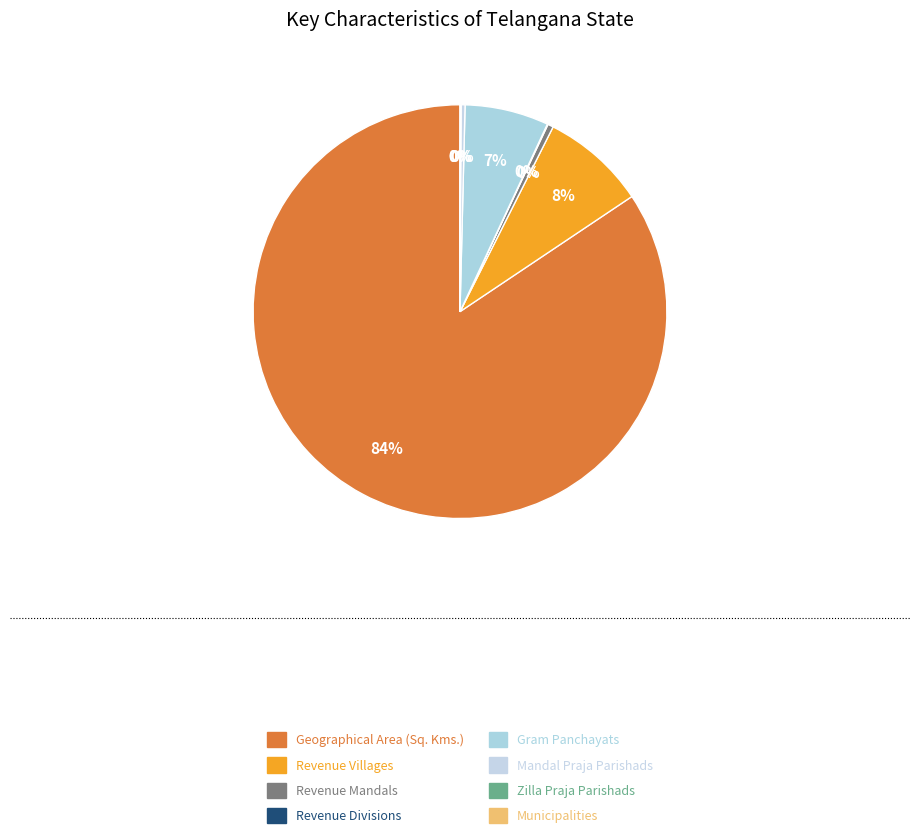

To the nearest percent, what percentage of the pie is Geographical Area (Sq. Kms.)?

84%